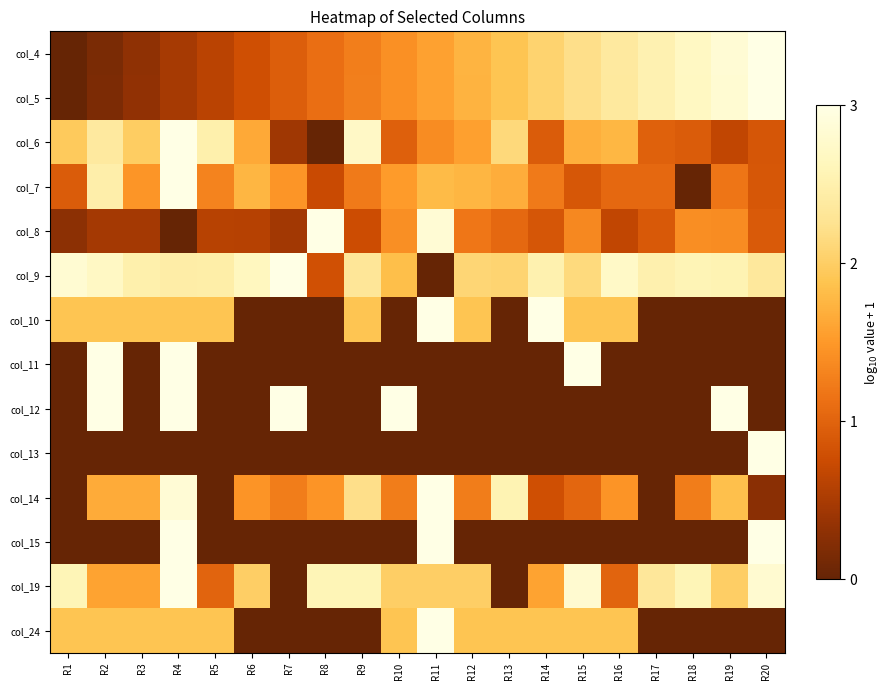

Rank the series at R6 from highest to lowest value.

col_9, col_19, col_7, col_6, col_14, col_5, col_4, col_8, col_10, col_11, col_12, col_13, col_15, col_24